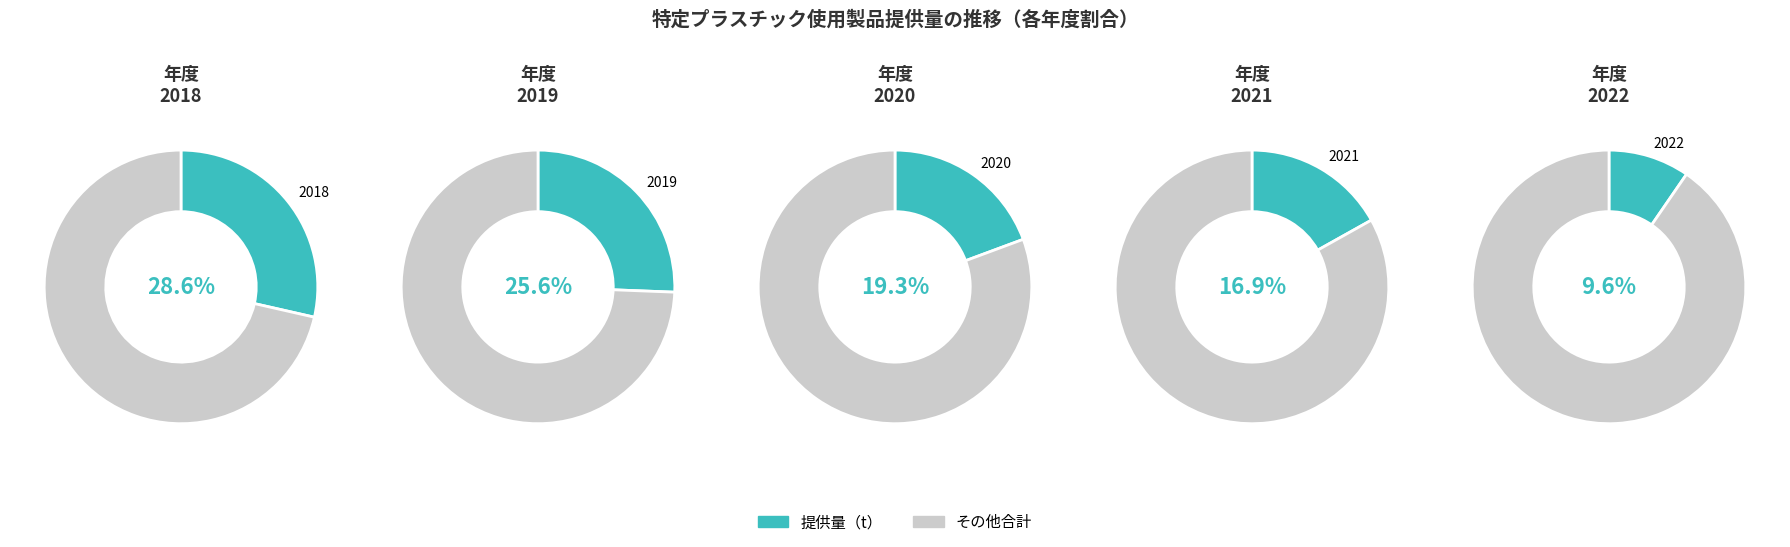

Is 2022 the majority of the pie?

No